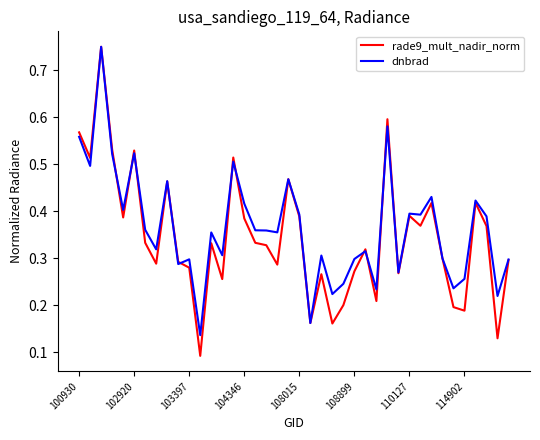

Which series has the widest spread of values?

rade9_mult_nadir_norm